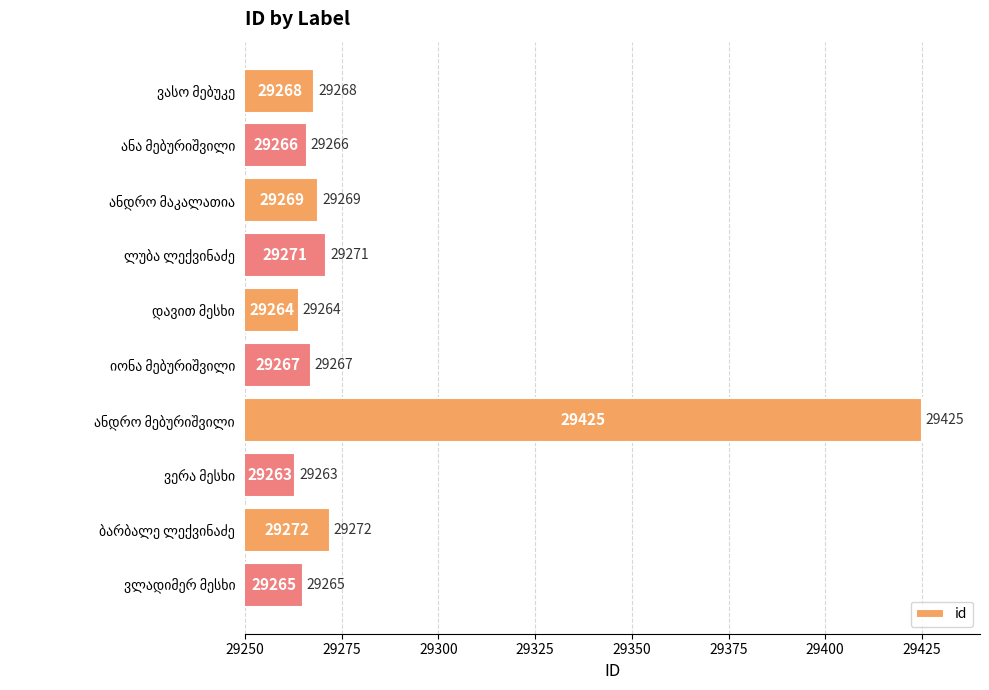

Reading top to bottom, extract all data points from this chart.

29268	29266	29269	29271	29264	29267	29425	29263	29272	29265